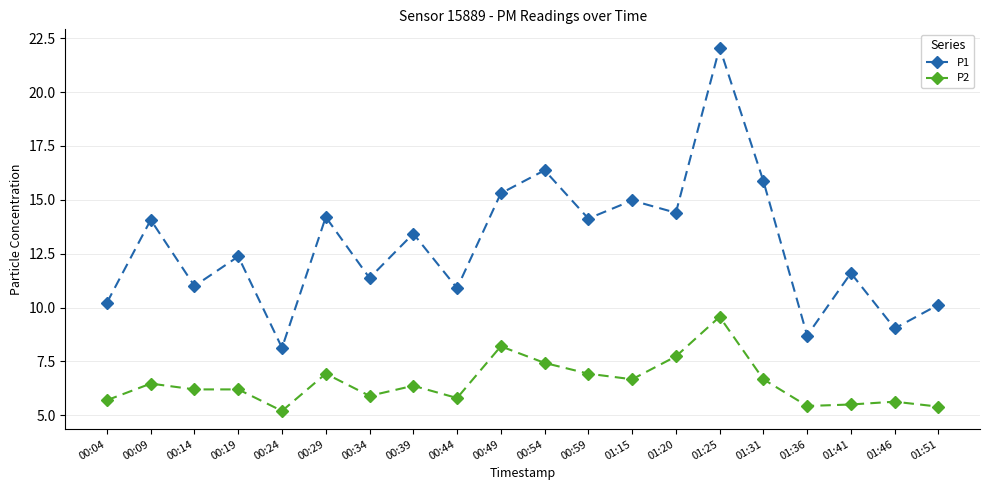

What is the minimum value shown in the chart?

5.2